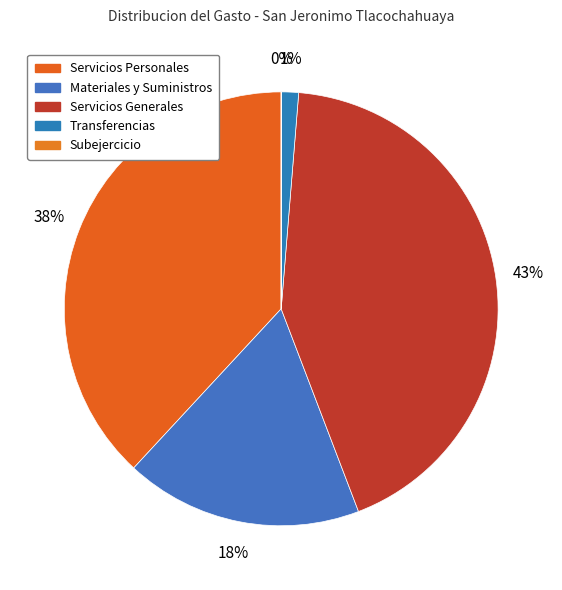

Is Transferencias the majority of the pie?

No